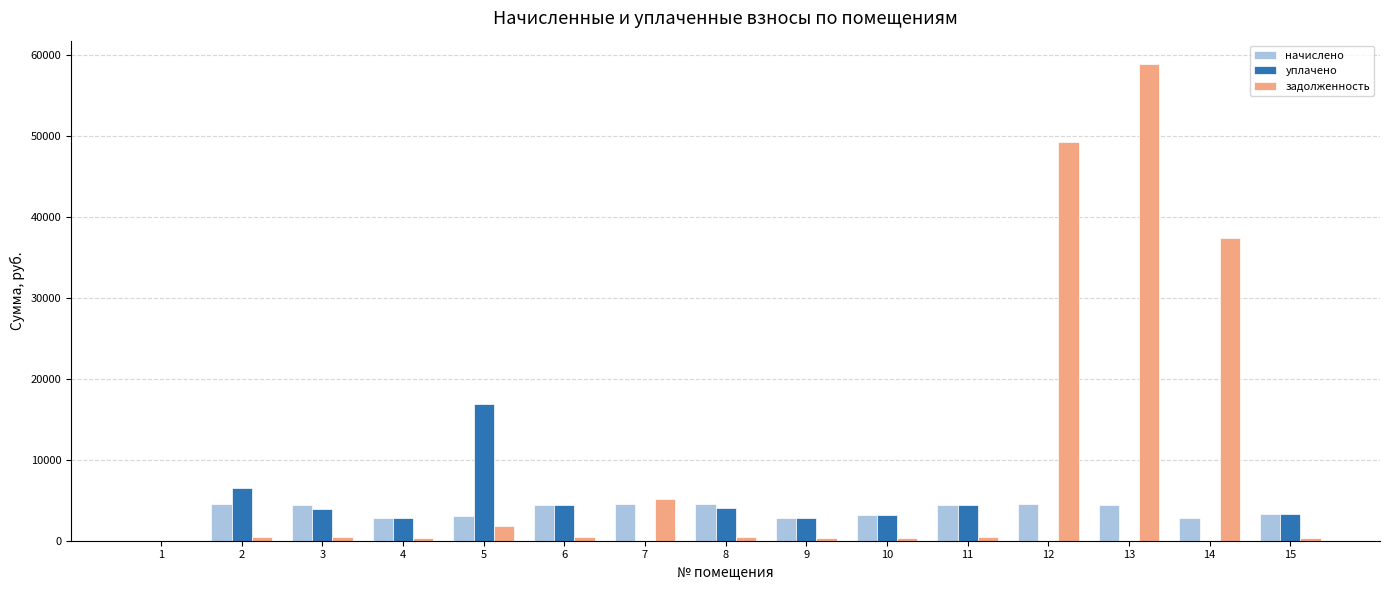

What is the sum of the задолженность values at 8 and 15?

872.2